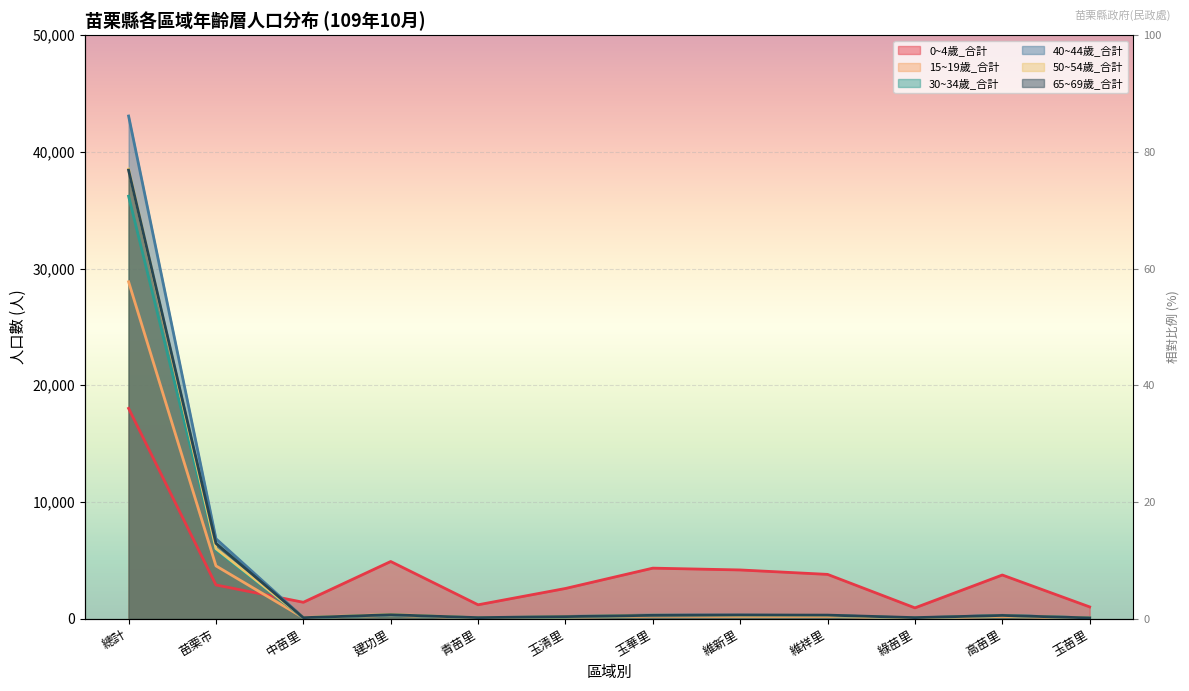

At which category is the sum across all series the highest?

總計